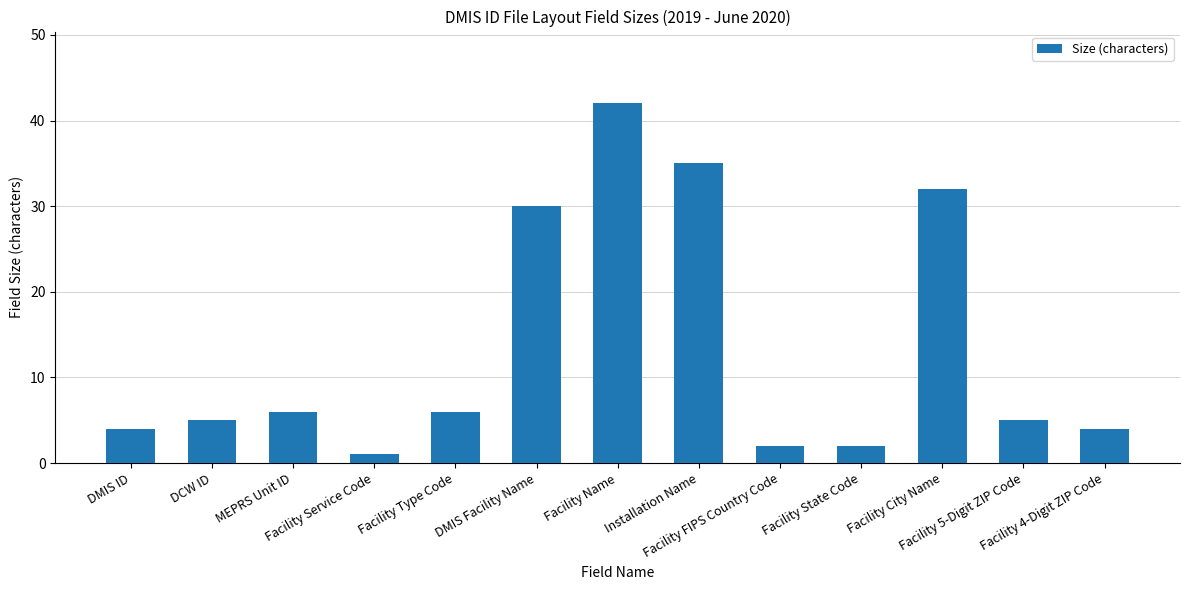

What is the value of the 6th bar from the left?

30